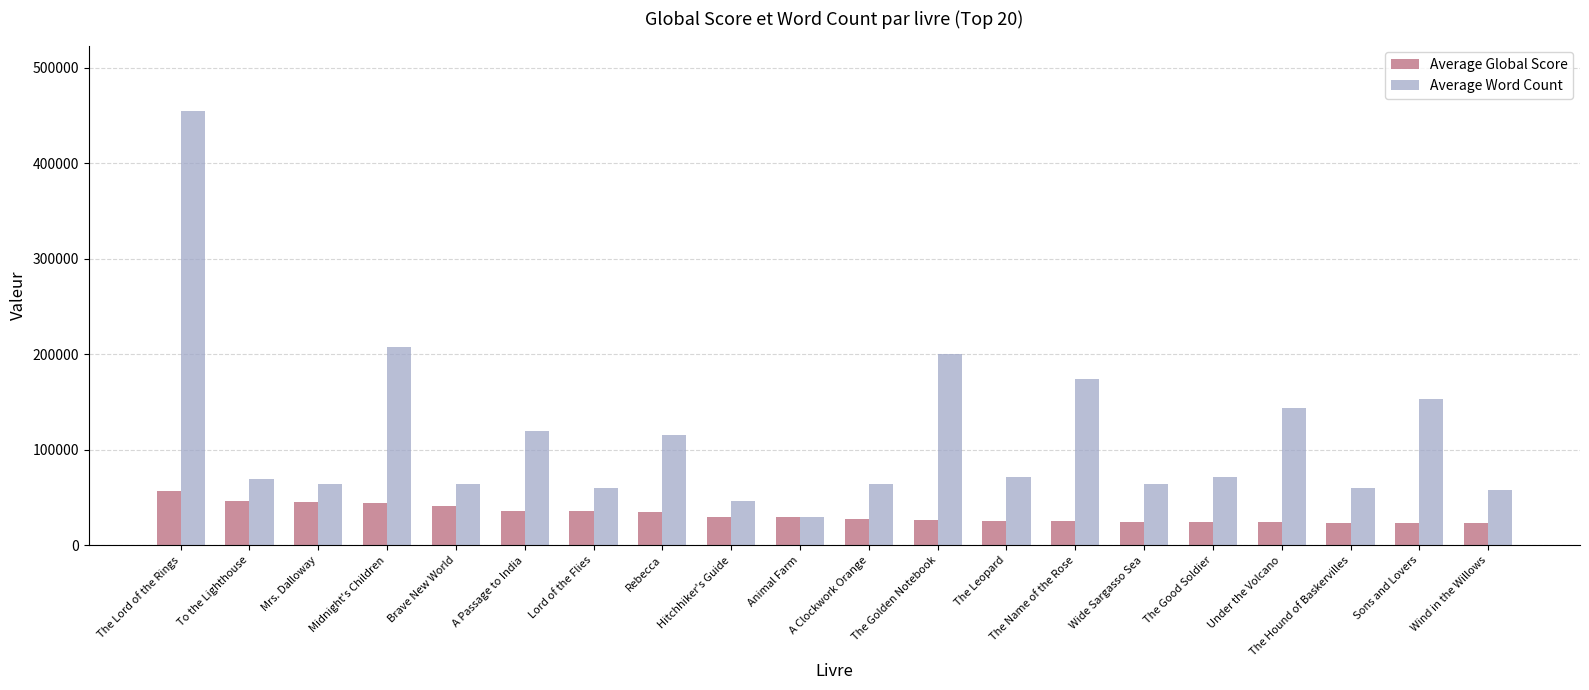

Which series has the widest spread of values?

Average Word Count